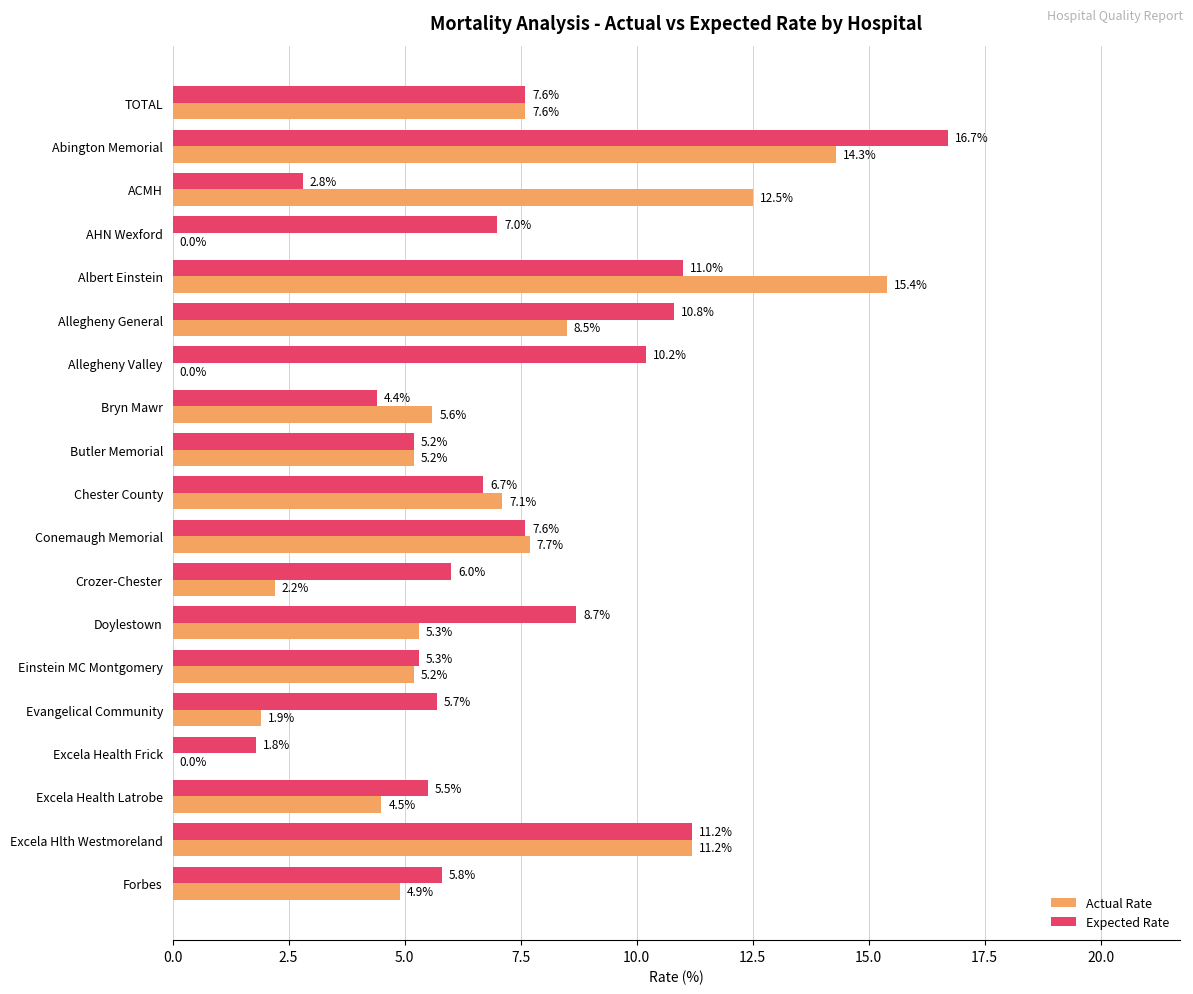

How many values in the Actual Rate series exceed 5?

12